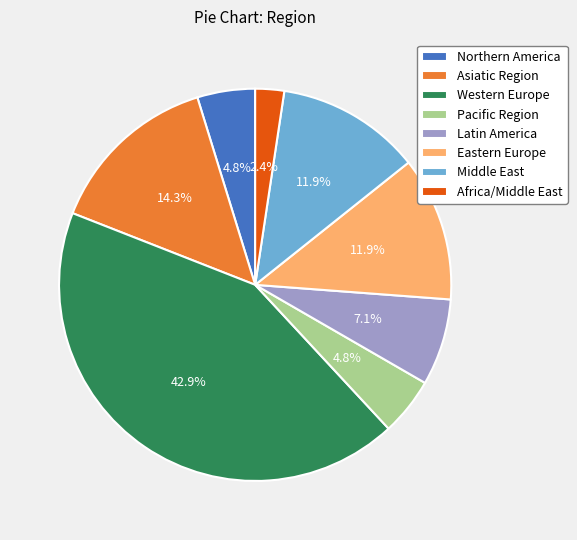

What percentage is the Western Europe slice, to the nearest percent?

43%